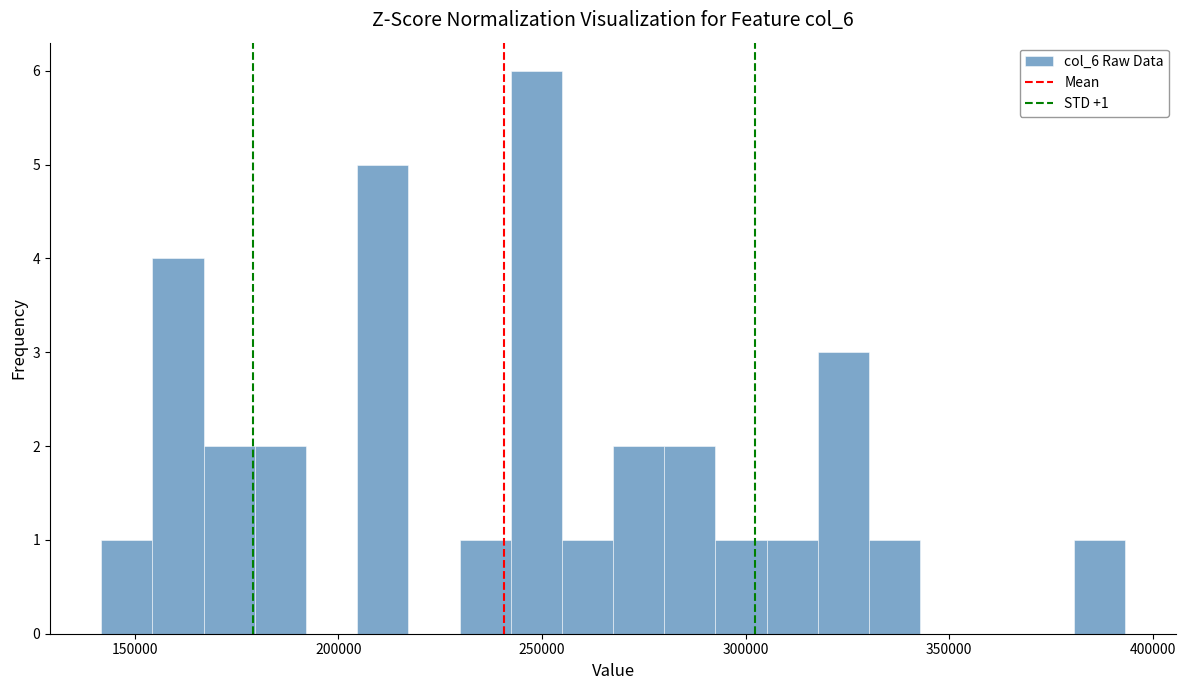

Around what value on the x-axis is the tallest bar? Give the approximate position of its centre, as read against the axis.

250000